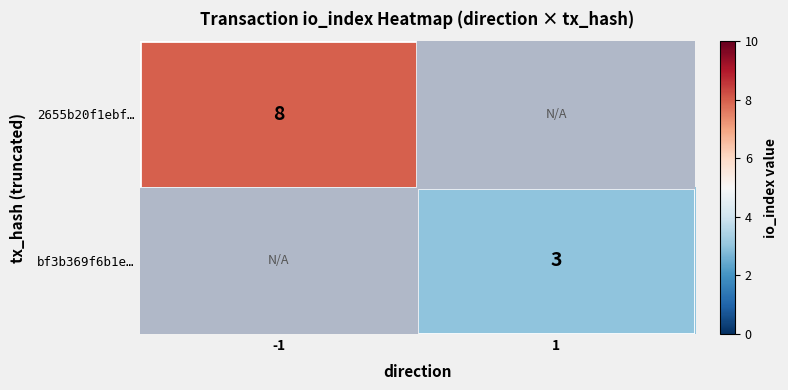

Is it true that 2655b20f1ebf… equals 8 at -1?

True